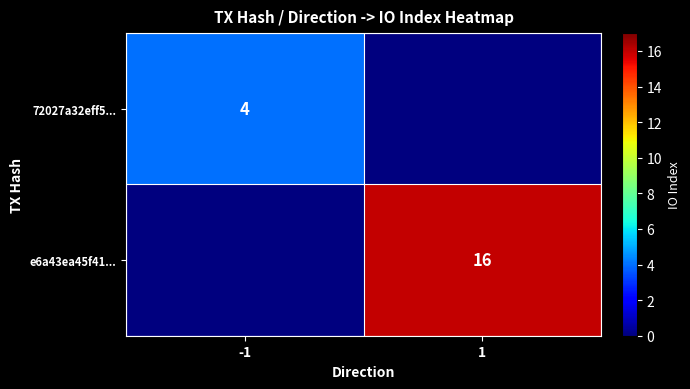

Is the value of 72027a32eff5... at -1 greater than the value of e6a43ea45f41... at 1?

No